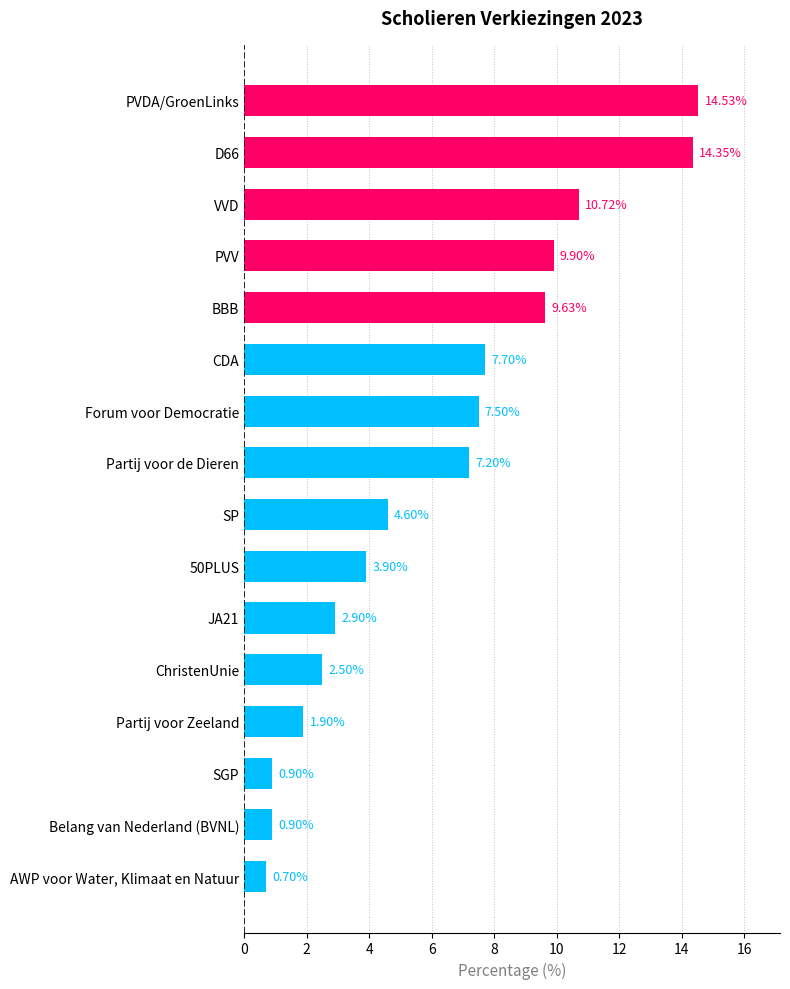

Count the number of categories in the chart.

16